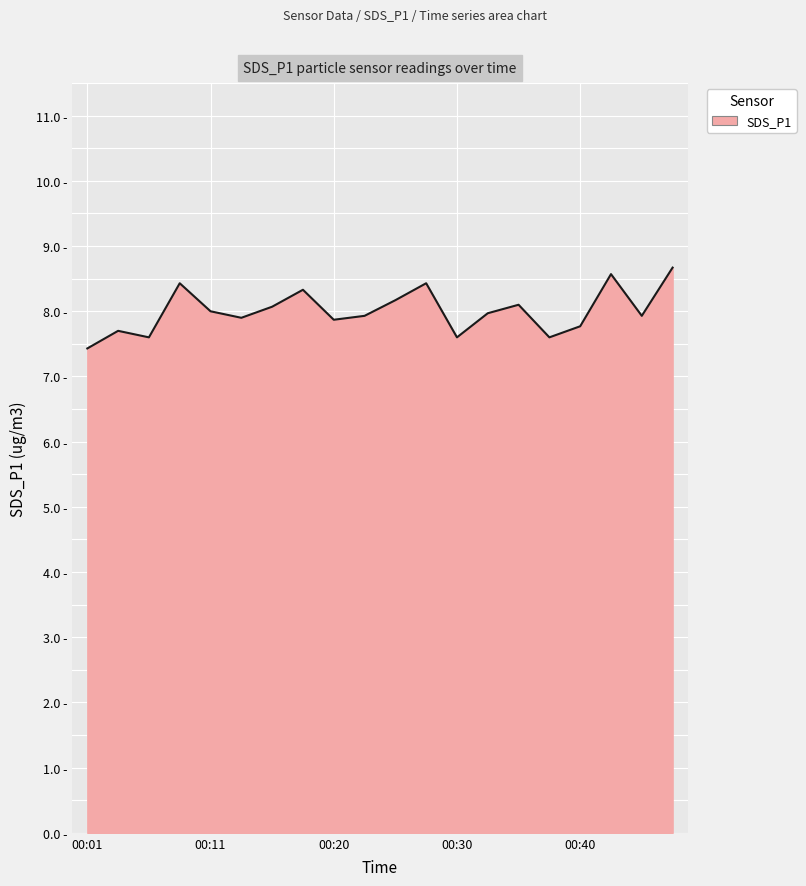

Which label corresponds to the largest value in the chart?

00:48